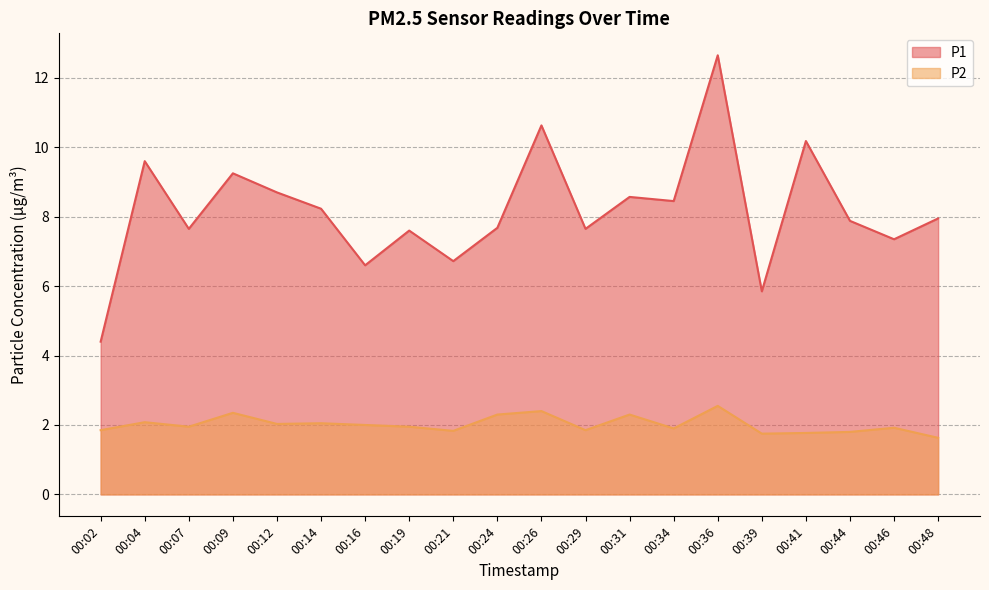

Reading left to right, extract all data points from this chart.

P1: 00:02=4.4	00:04=9.6	00:07=7.7	00:09=9.2	00:12=8.7	00:14=8.2	00:16=6.6	00:19=7.6	00:21=6.7	00:24=7.7	00:26=10.6	00:29=7.7	00:31=8.6	00:34=8.4	00:36=12.7	00:39=5.8	00:41=10.2	00:44=7.9	00:46=7.3	00:48=8.0
P2: 00:02=1.9	00:04=2.1	00:07=1.9	00:09=2.4	00:12=2.0	00:14=2.0	00:16=2.0	00:19=1.9	00:21=1.8	00:24=2.3	00:26=2.4	00:29=1.9	00:31=2.3	00:34=1.9	00:36=2.5	00:39=1.8	00:41=1.8	00:44=1.8	00:46=1.9	00:48=1.6